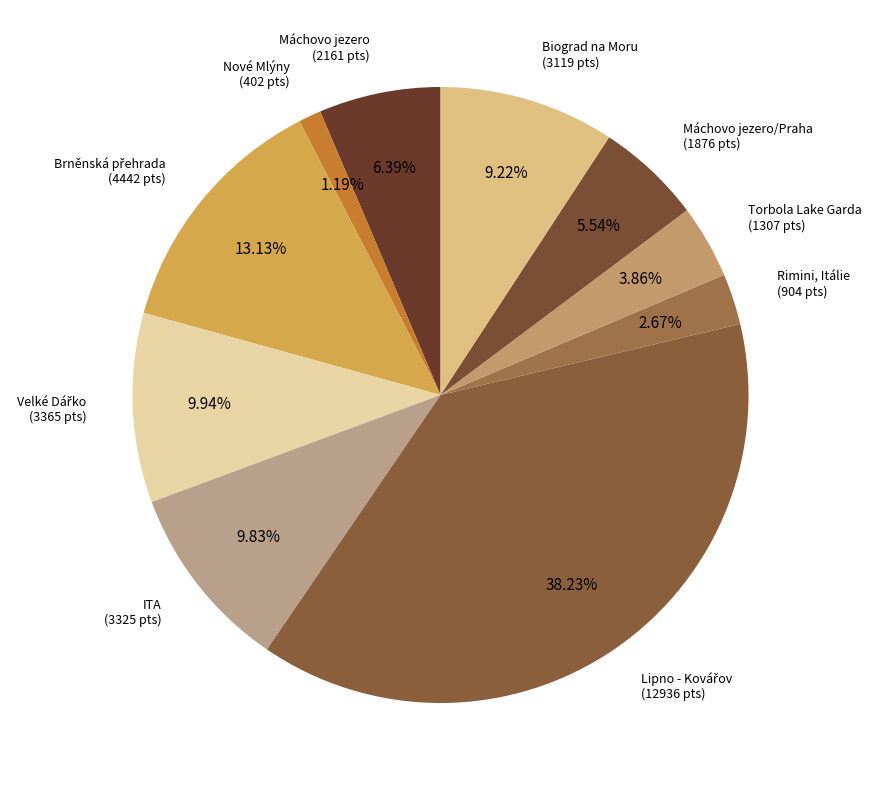

What is the smallest slice in the pie chart?

Nové Mlýny